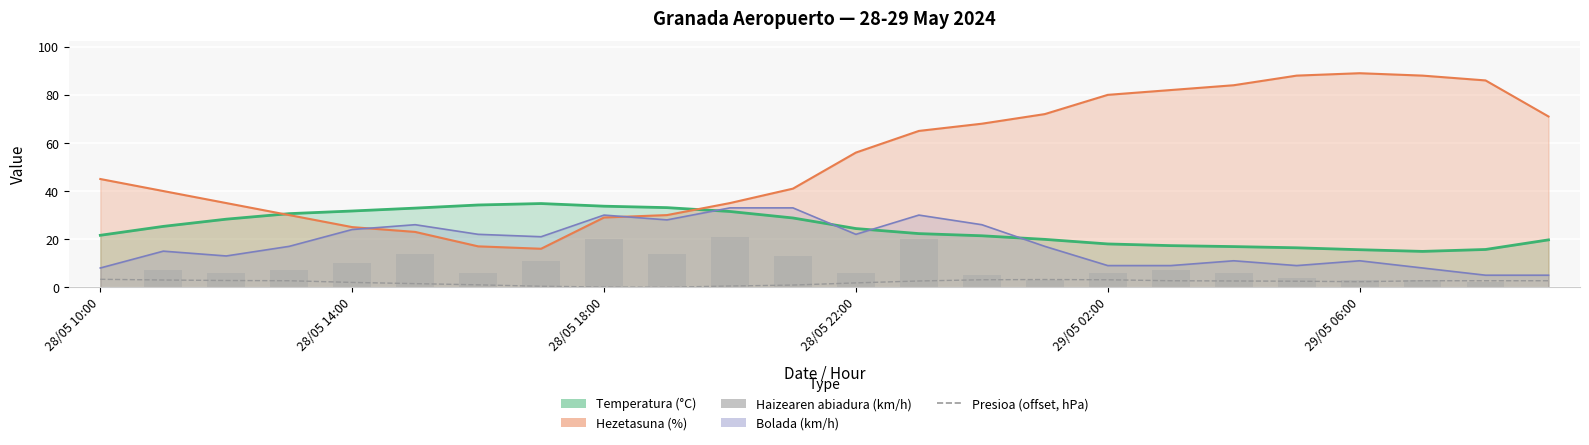

What is the sum of the Presioa (offset, hPa) values at 23 and 12?

4.5